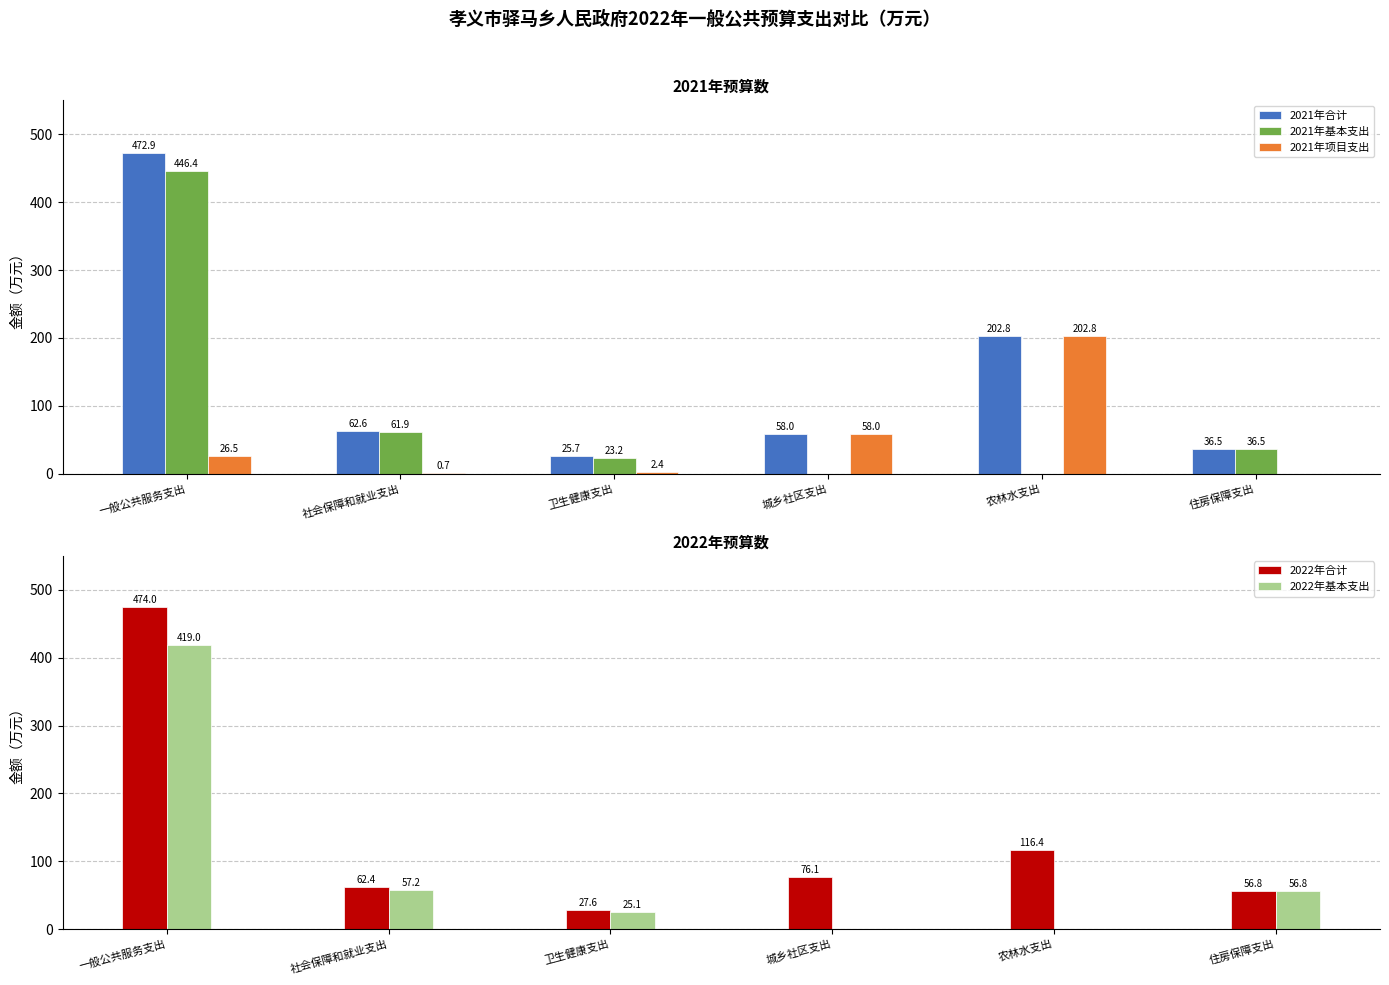

What is the value of the 2022年基本支出 bar at the 6th from the left?

56.8